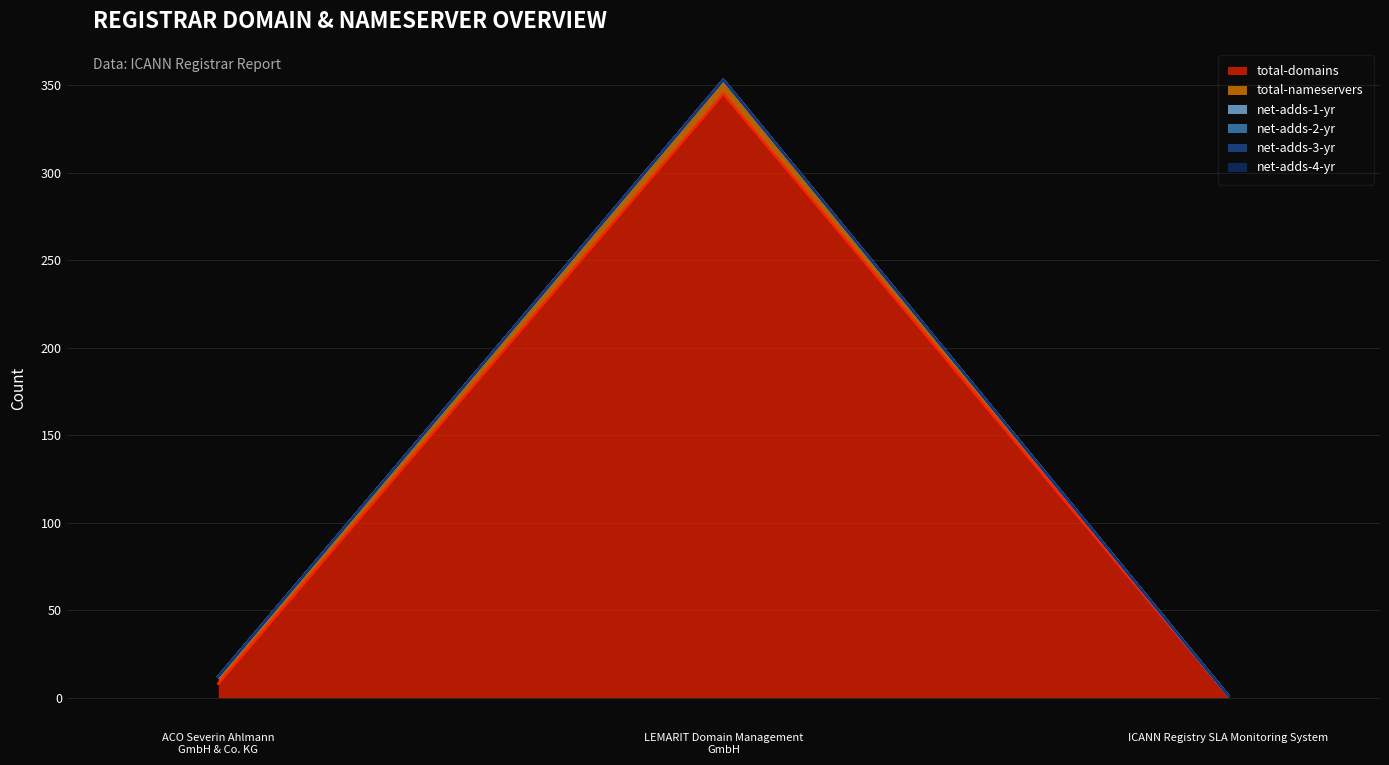

What is the value of the total-domains point at the 1st from the left?

8